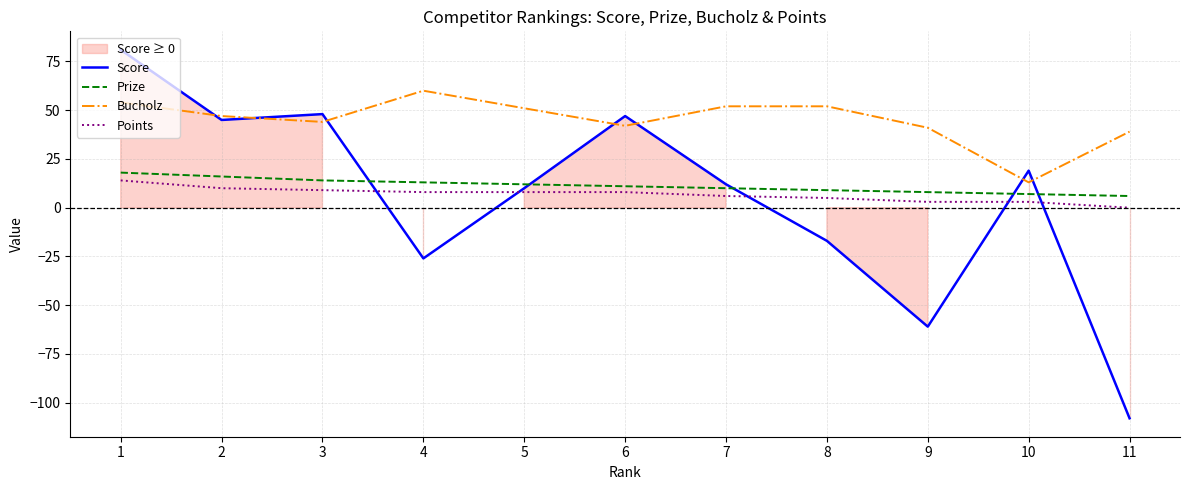

What is the total value across all series at 1?

167